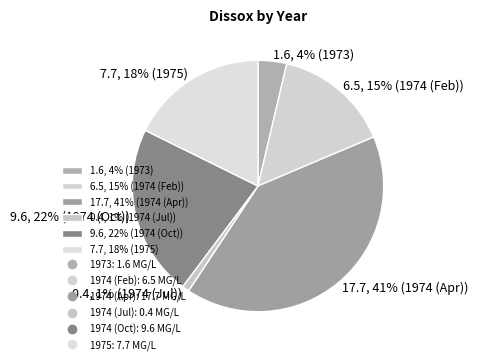

Count the number of slices in the pie.

6